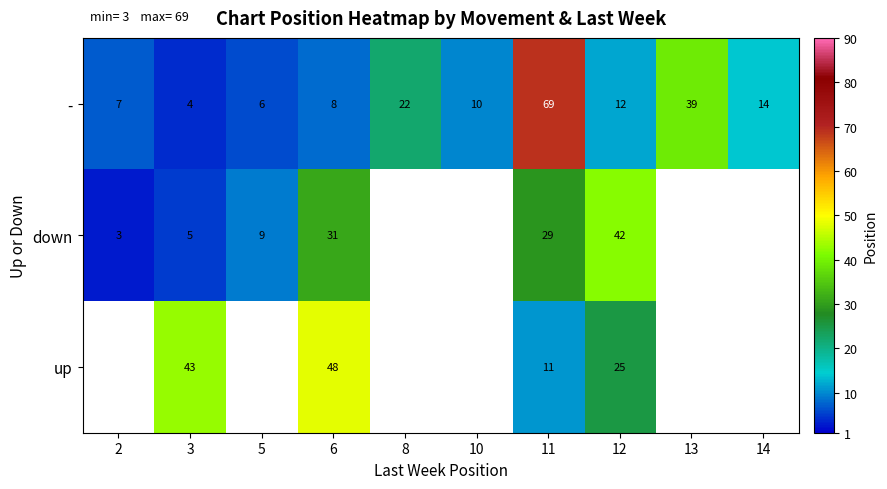

Is it true that - equals 3 at 2?

False